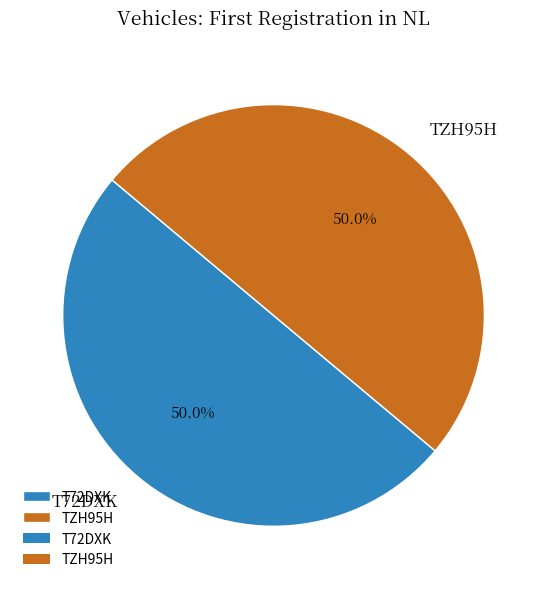

True or false: T72DXK accounts for 50% of the total.

True